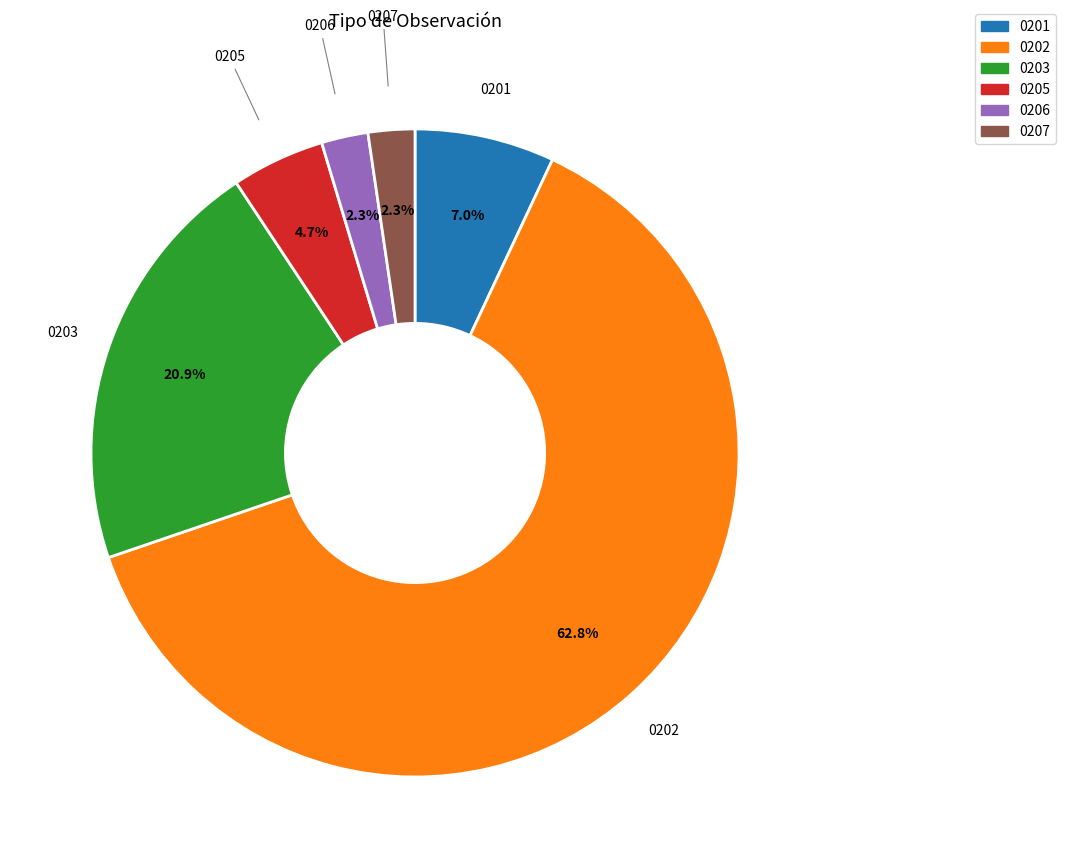

Is there any slice that represents more than half of the pie?

Yes